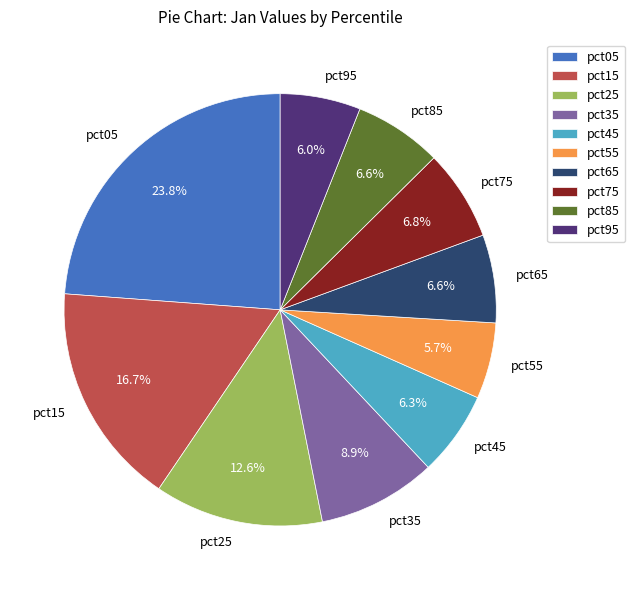

What percentage is the pct15 slice, to the nearest percent?

17%